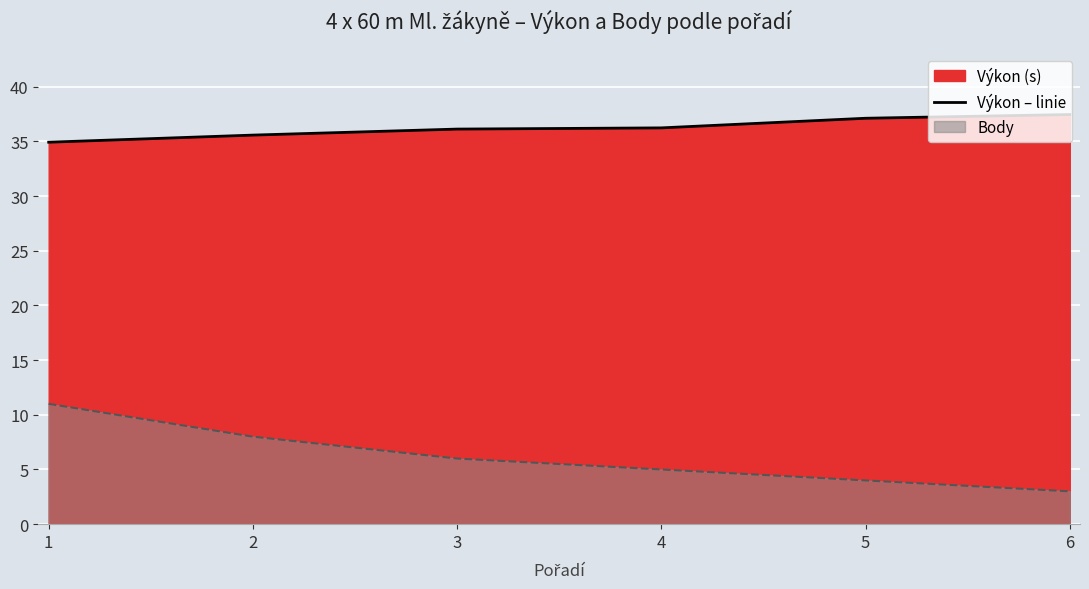

Is it true that the value at 5 is 37.1?

True